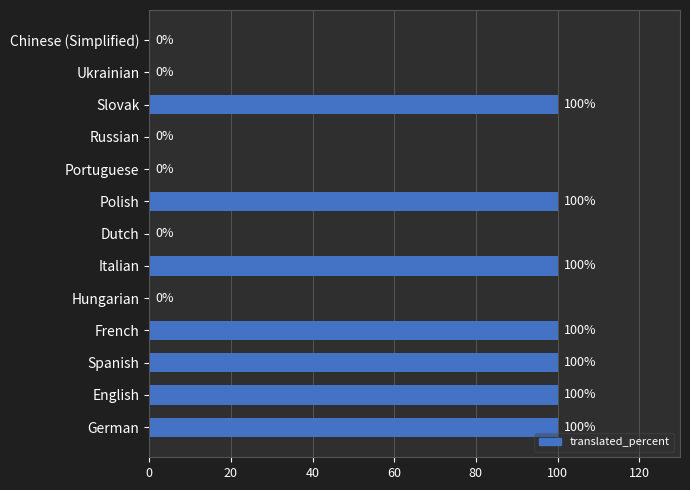

Reading bottom to top, transcribe all the data shown in this chart.

German=100	English=100	Spanish=100	French=100	Hungarian=0	Italian=100	Dutch=0	Polish=100	Portuguese=0	Russian=0	Slovak=100	Ukrainian=0	Chinese (Simplified)=0